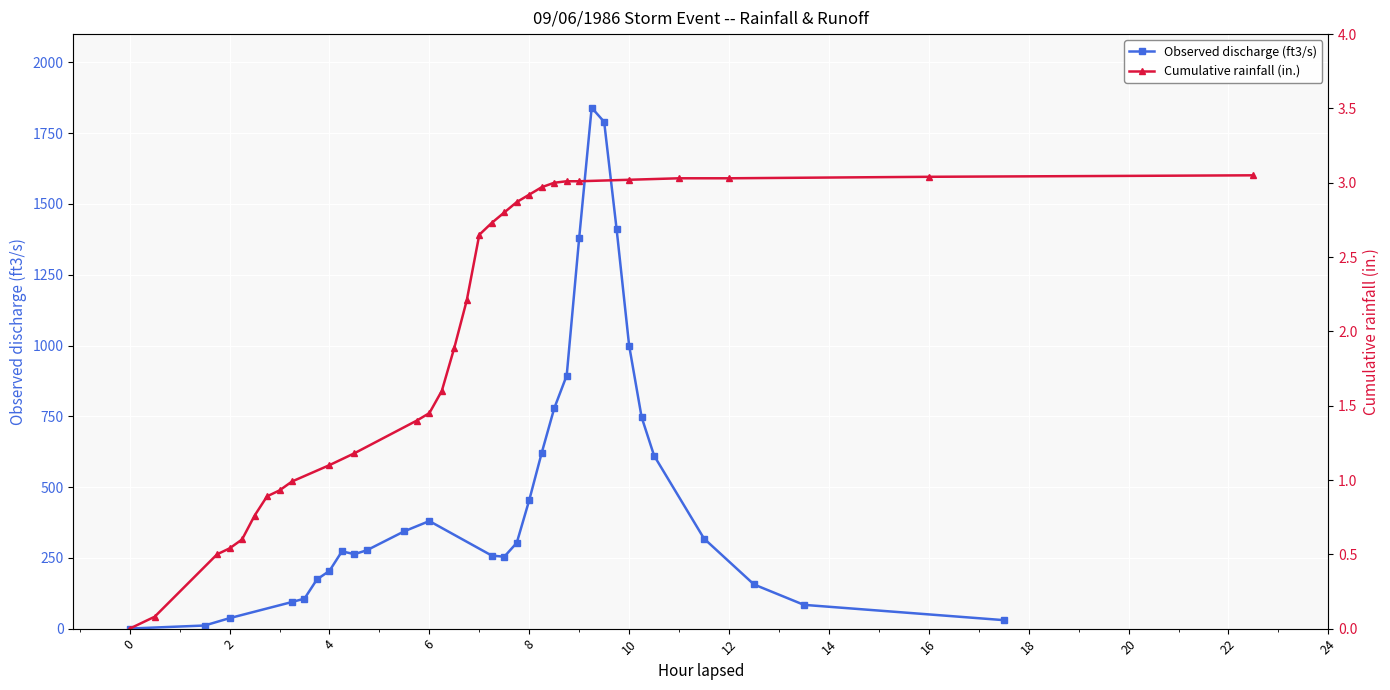

True or false: Cumulative rainfall (in.) and Observed discharge (ft3/s) intersect in this chart.

False